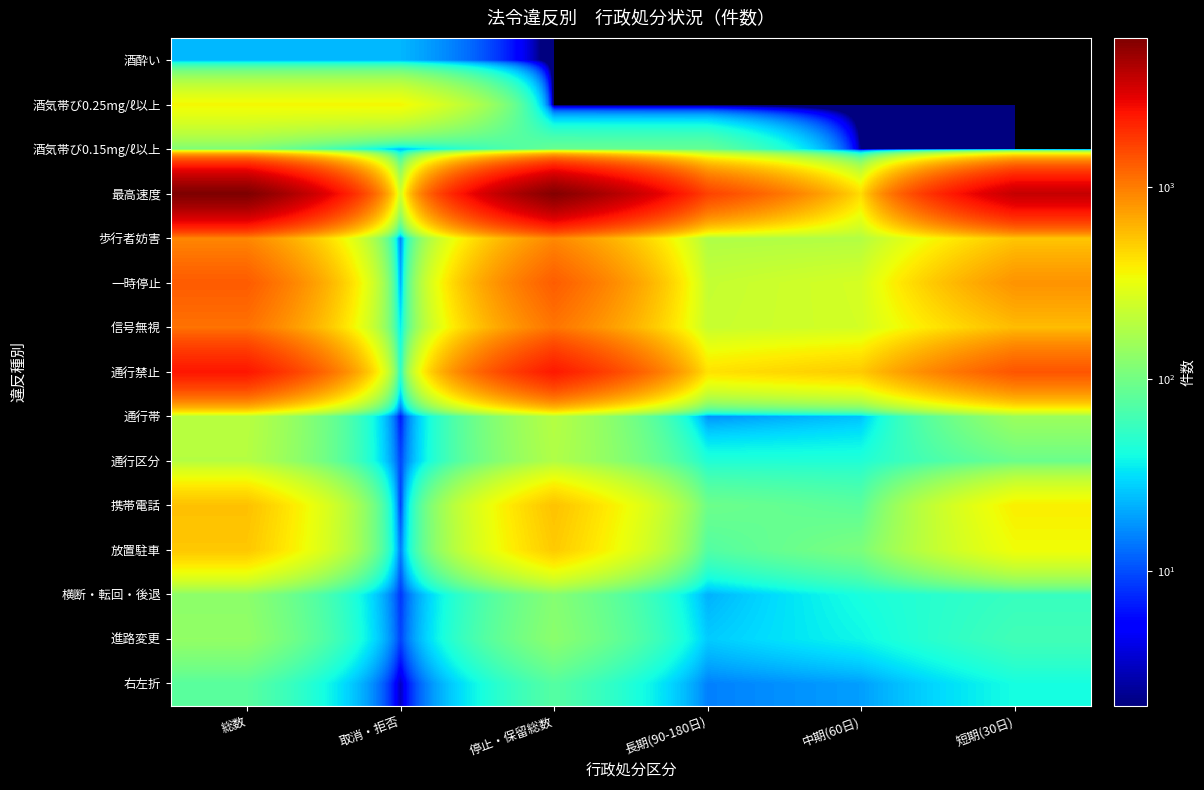

Which has a higher value, 中期(60日) or 長期(90-180日)?

中期(60日)